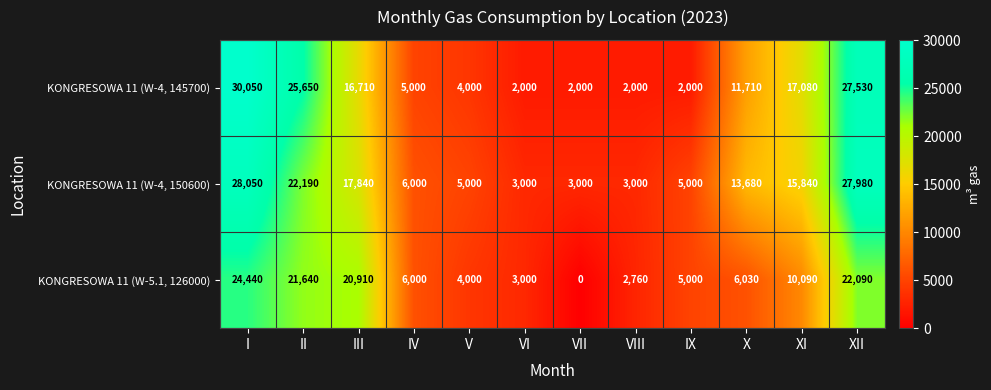

Count the number of categories in the chart.

12